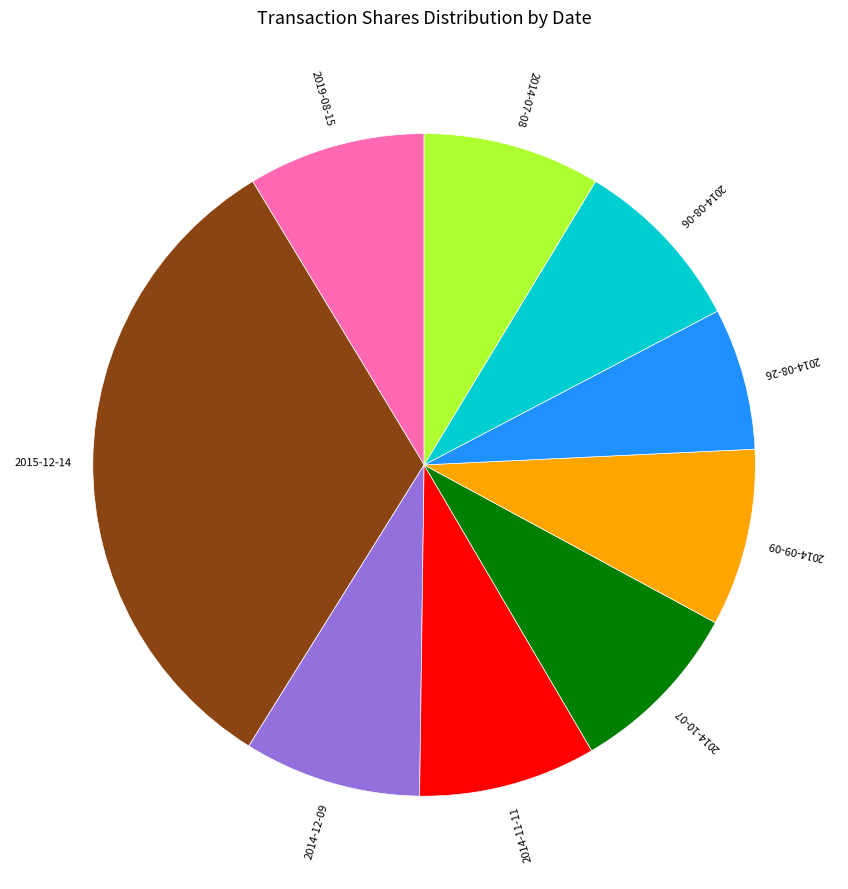

Is there any slice that represents more than half of the pie?

No